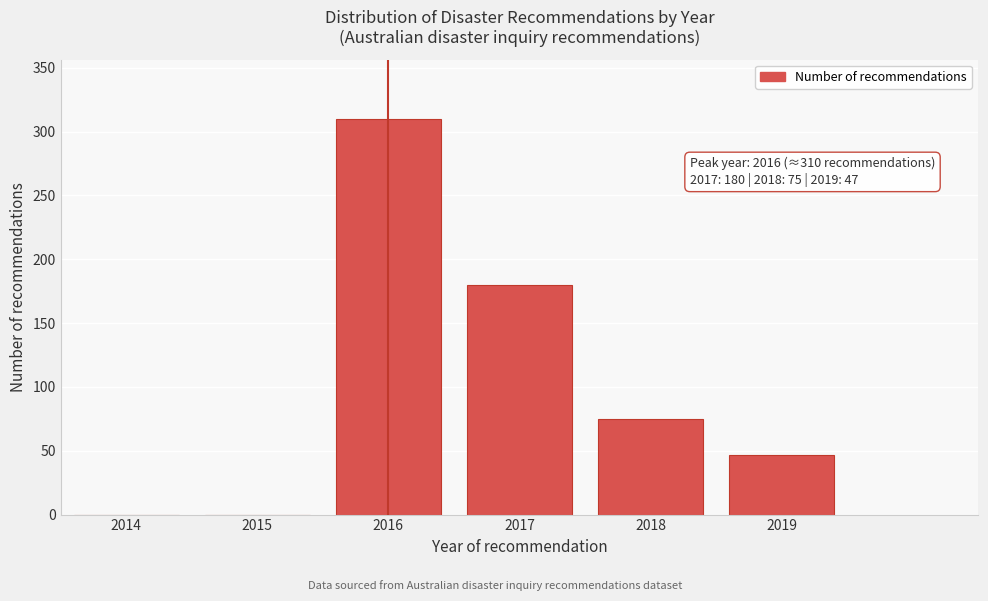

Reading left to right, extract all data points from this chart.

2014=0	2015=0	2016=310	2017=180	2018=75	2019=47